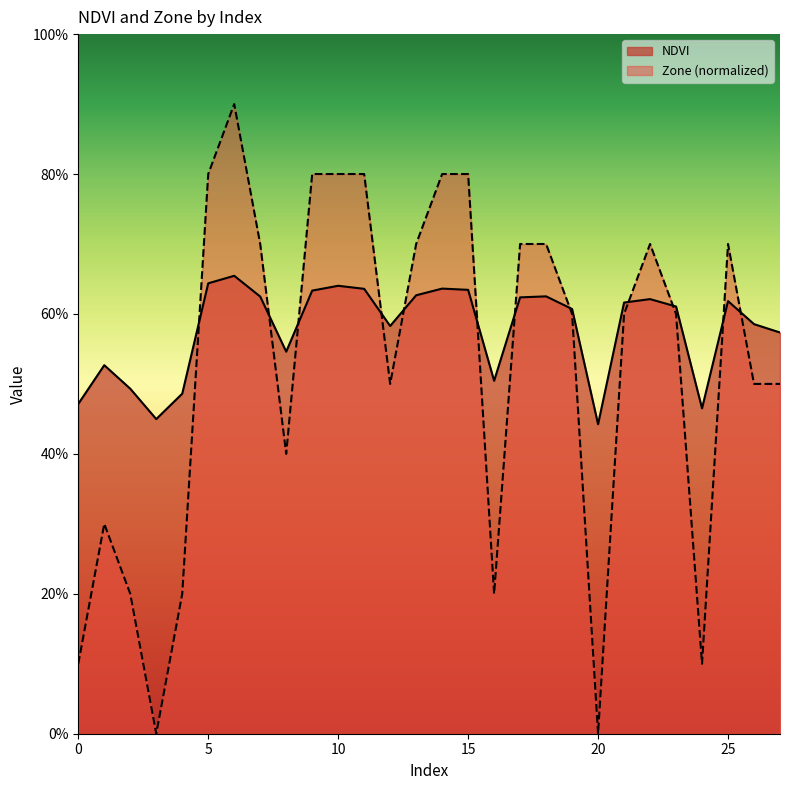

Does the chart display data point markers on the line(s)?

No